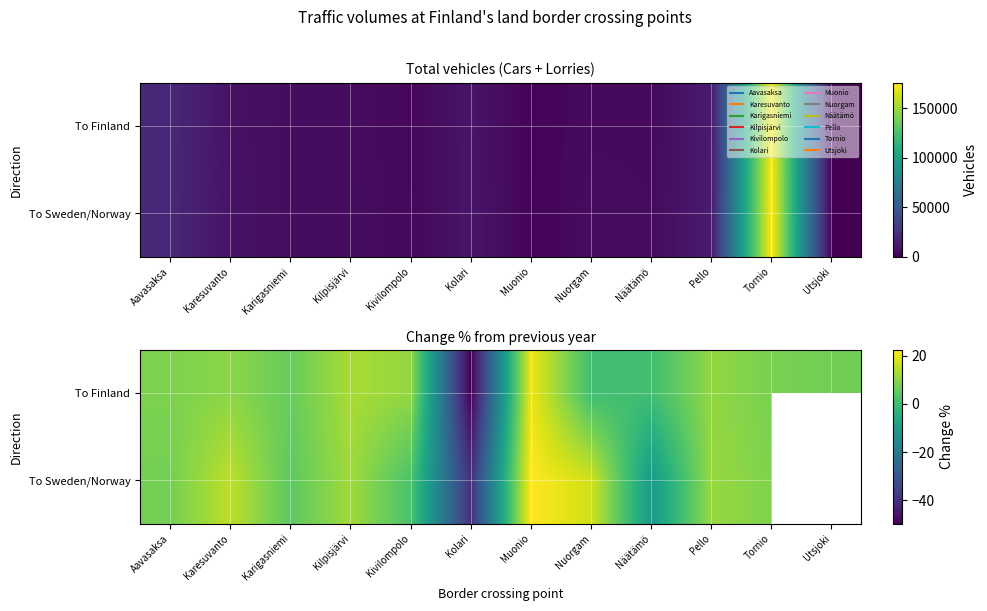

At which category is the sum across all series the highest?

Muonio